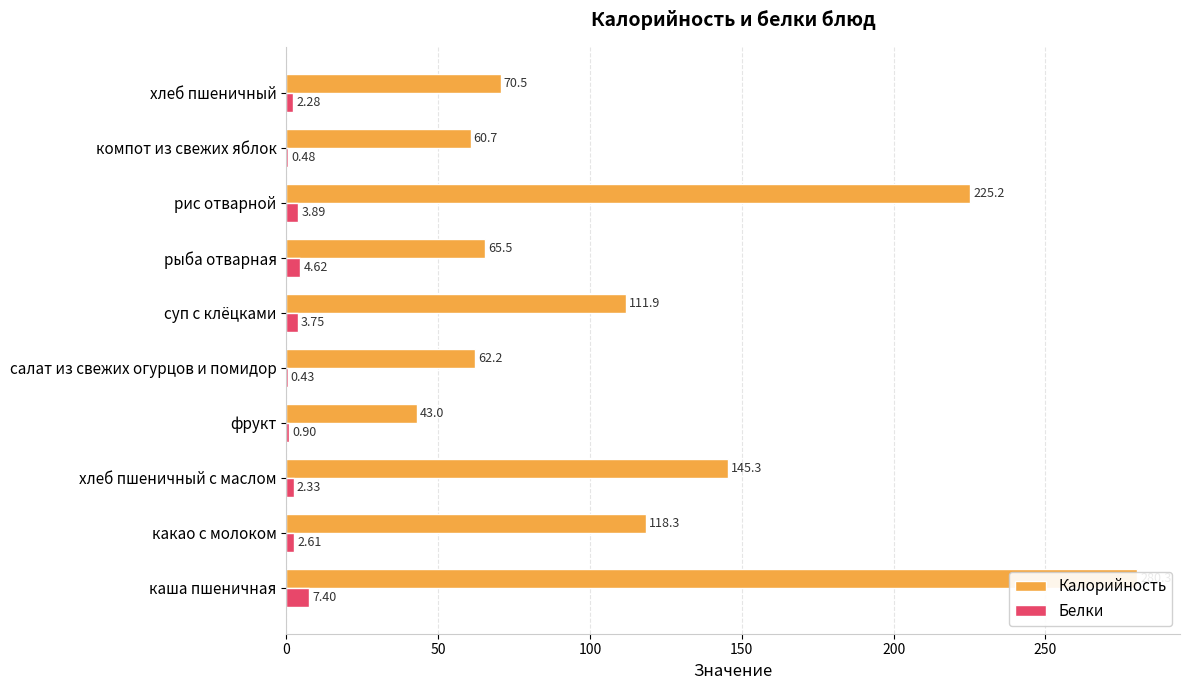

What are all the series names shown in the legend?

Калорийность, Белки